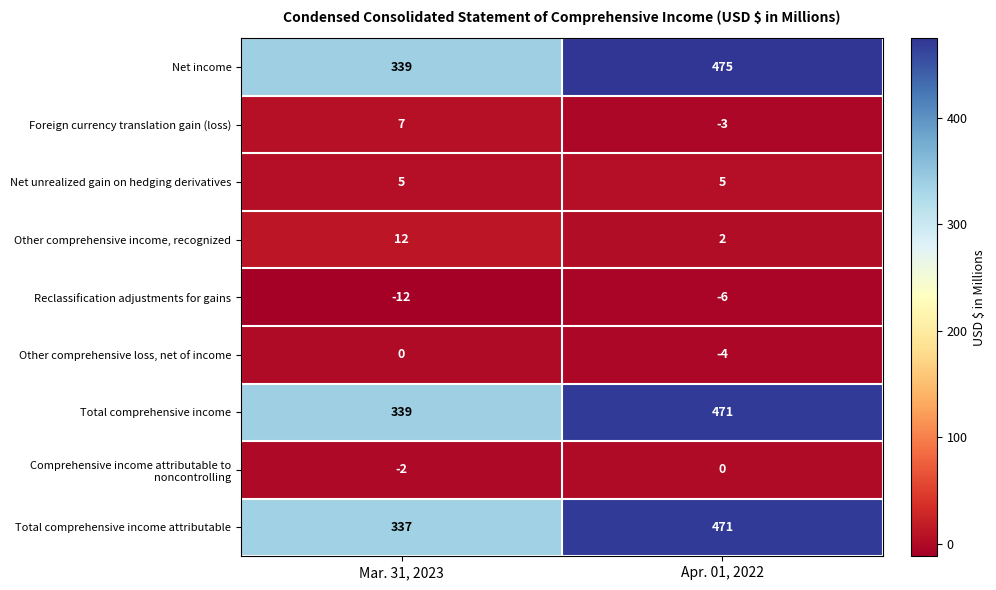

At which category is the sum across all series the highest?

Apr. 01, 2022